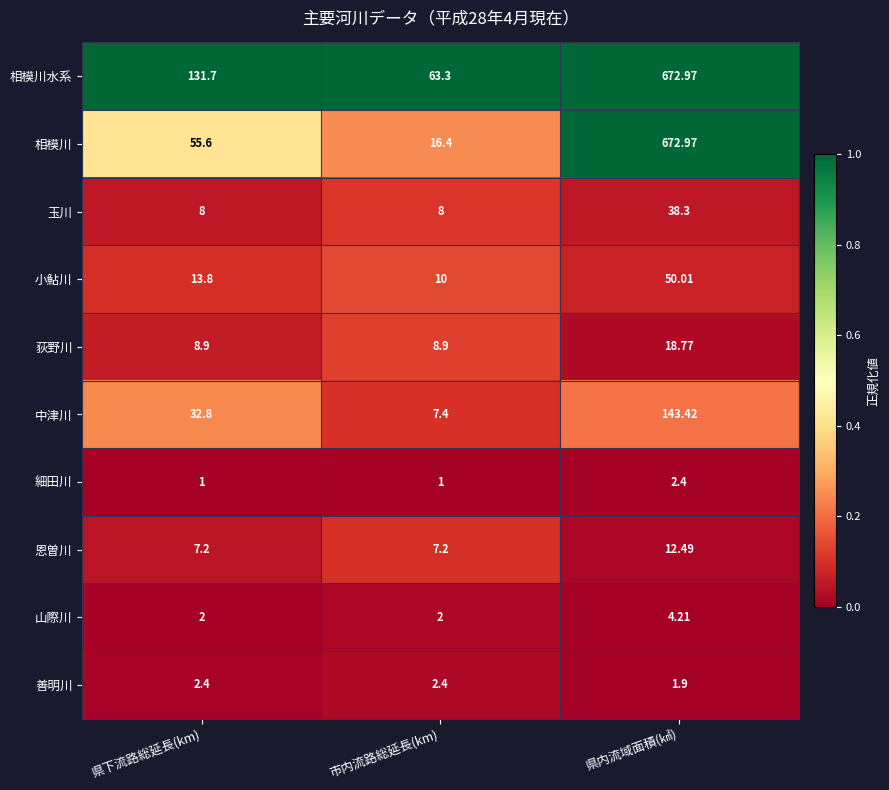

What is the spread (max minus min) of values at 県下流路総延長(km)?

130.7